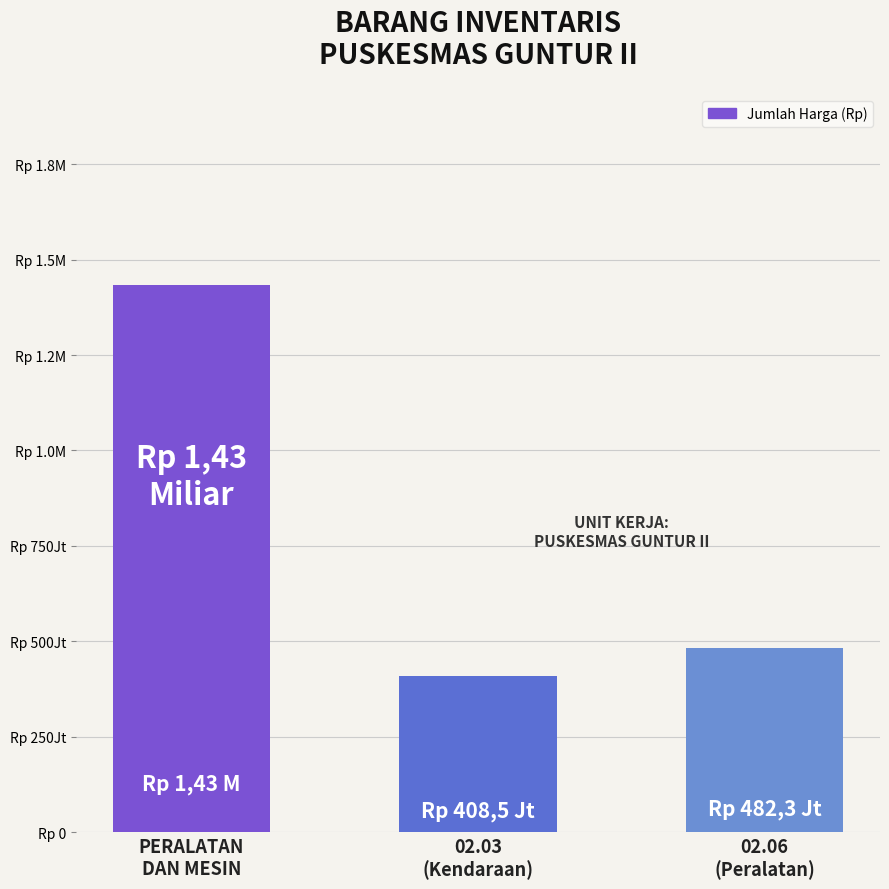

Rank the categories by value from highest to lowest.

PERALATAN
DAN MESIN, 02.06
(Peralatan), 02.03
(Kendaraan)